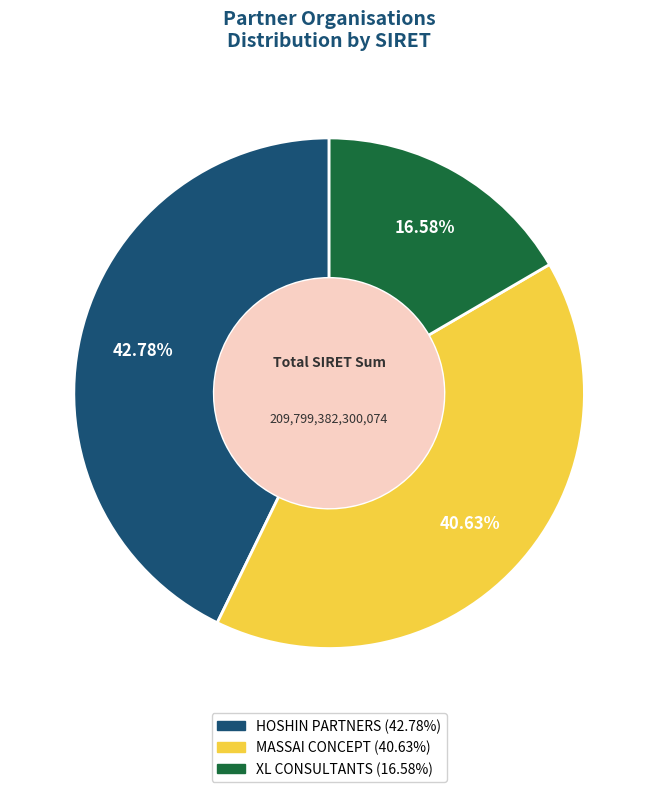

To the nearest percent, what percentage of the pie is HOSHIN PARTNERS?

43%